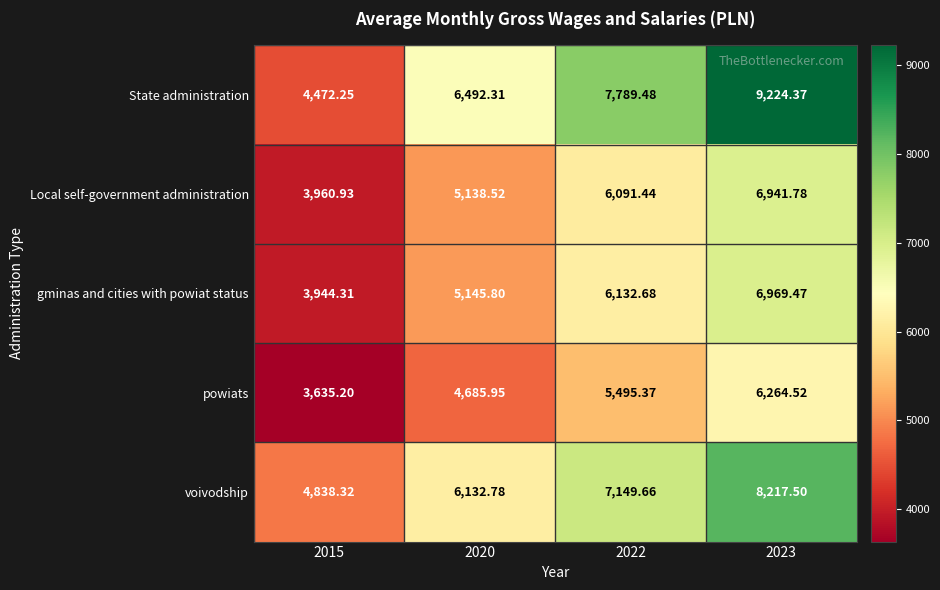

Which series has the largest range (max minus min)?

State administration